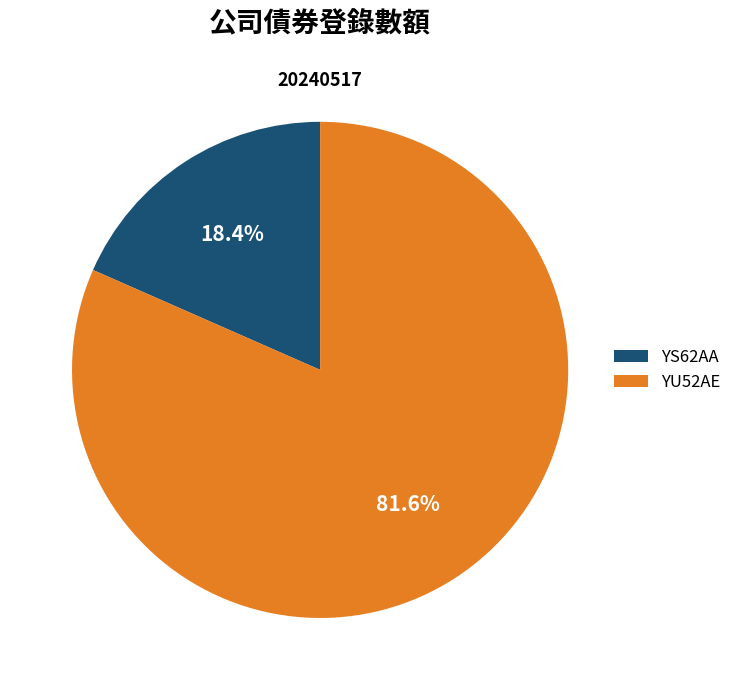

What percentage is NOT represented by YS62AA?

81.6%